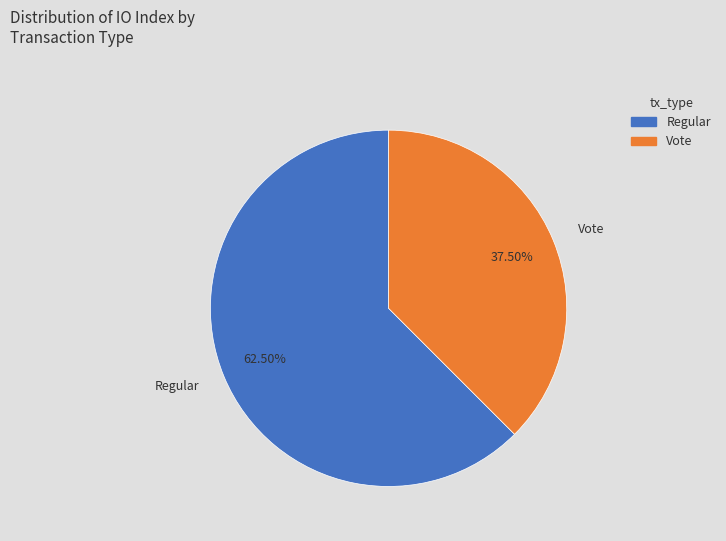

What portion of the pie excludes Regular?

37.5%